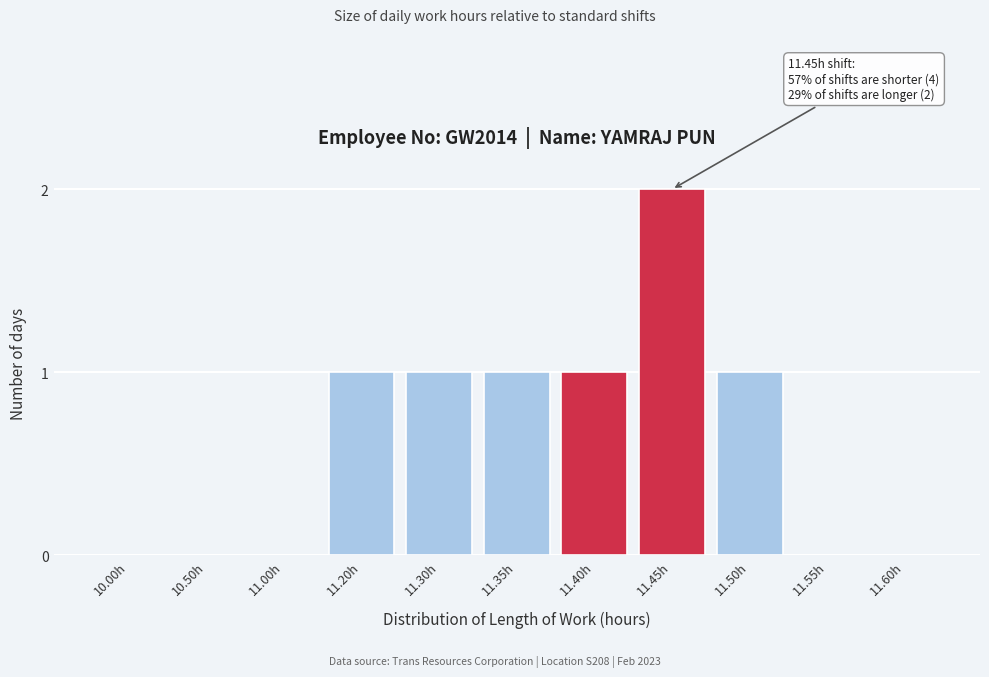

Reading left to right, transcribe all the data shown in this chart.

10.00h=0	10.50h=0	11.00h=0	11.20h=1	11.30h=1	11.35h=1	11.40h=1	11.45h=2	11.50h=1	11.55h=0	11.60h=0